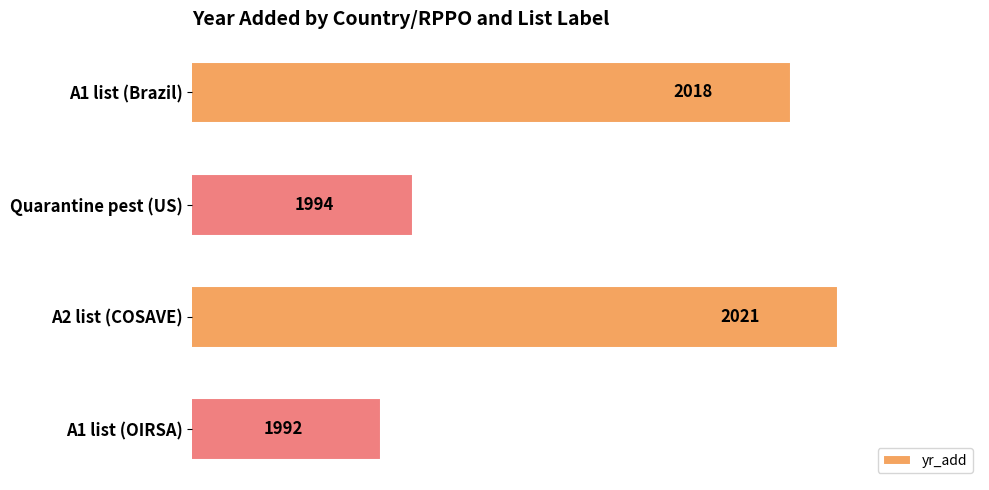

Rank the categories by value from highest to lowest.

A2 list (COSAVE), A1 list (Brazil), Quarantine pest (US), A1 list (OIRSA)